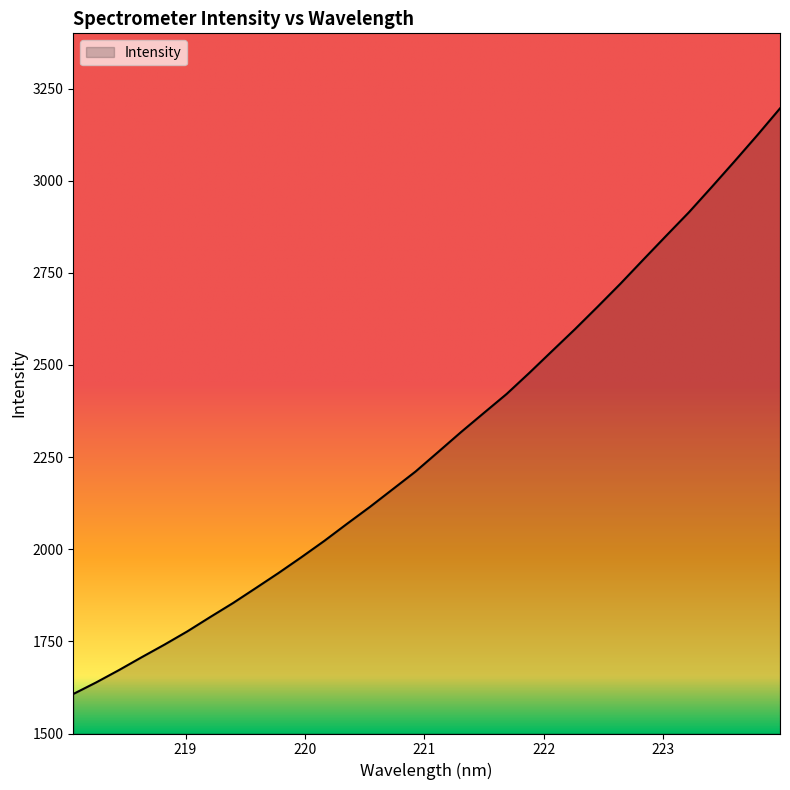

What is the smallest value displayed?

1607.2